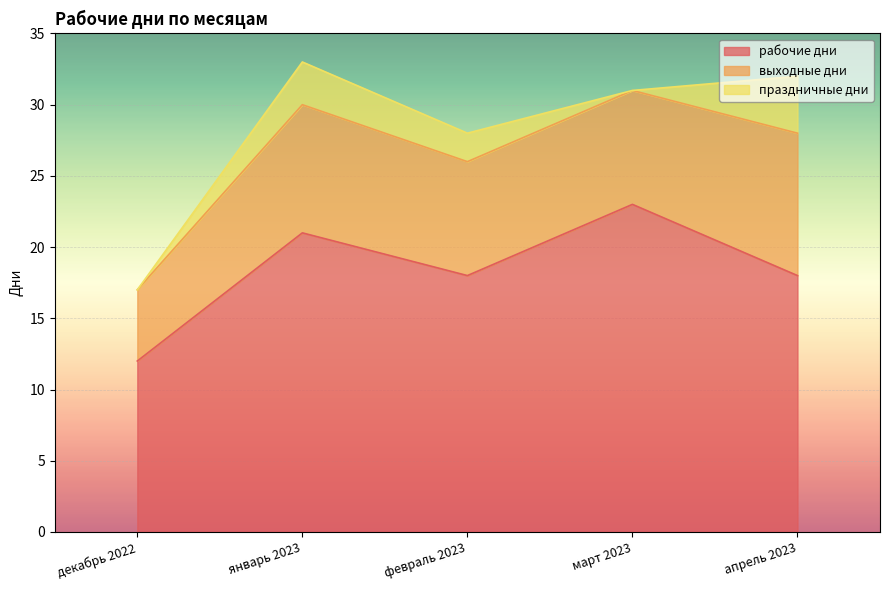

Count the number of categories in the chart.

5